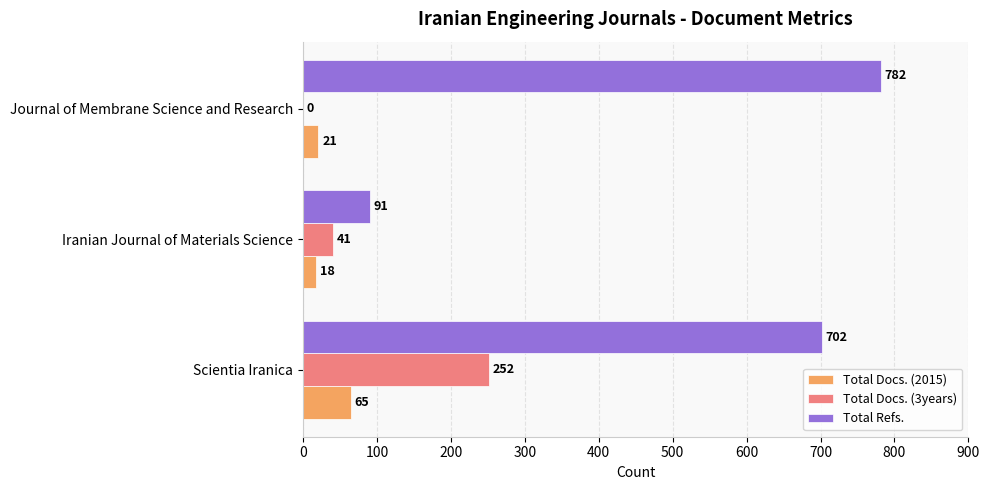

Which series has the widest spread of values?

Total Refs.